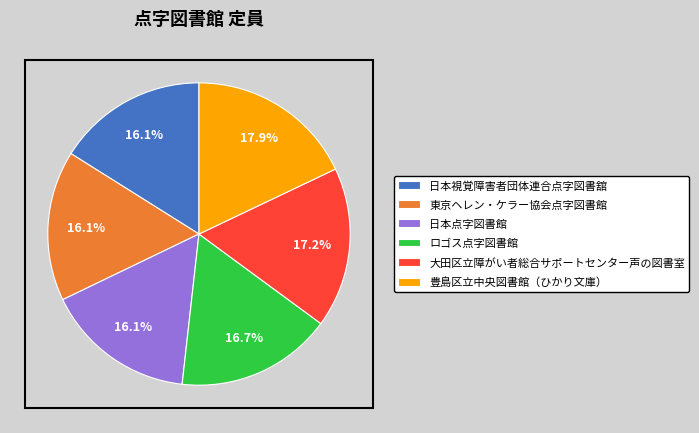

The 大田区立障がい者総合サポートセンター声の図書室 slice represents 17% of the pie. True or false?

True